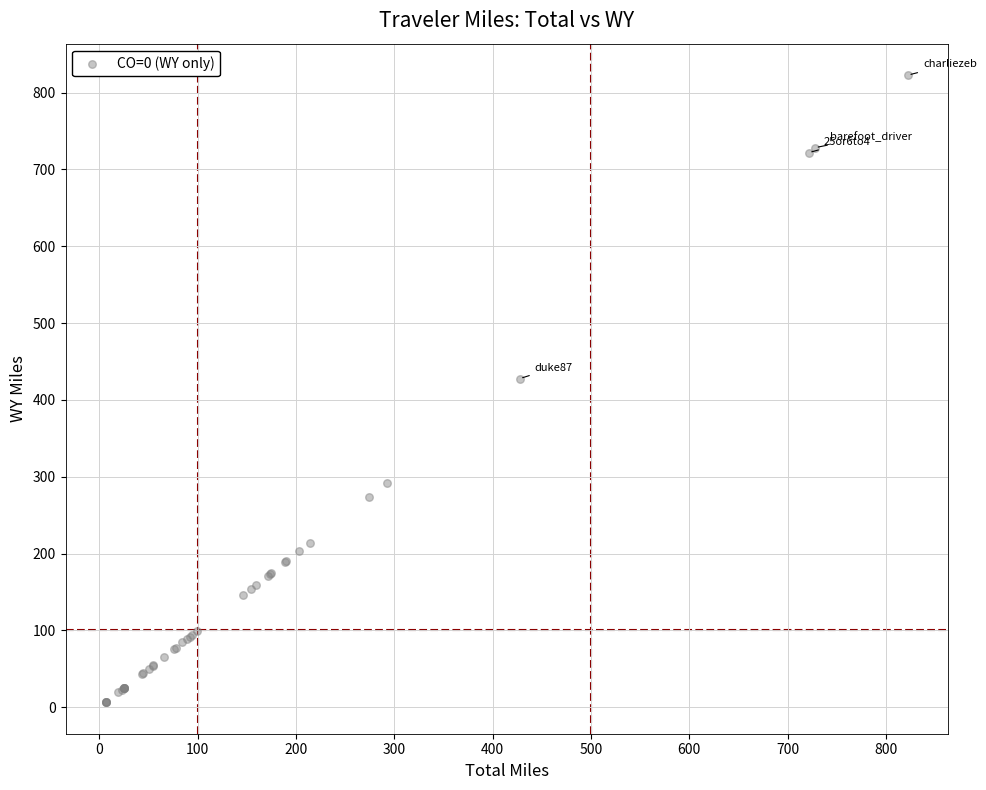

What Y value in the scatter plot is closest to 414?

427.8